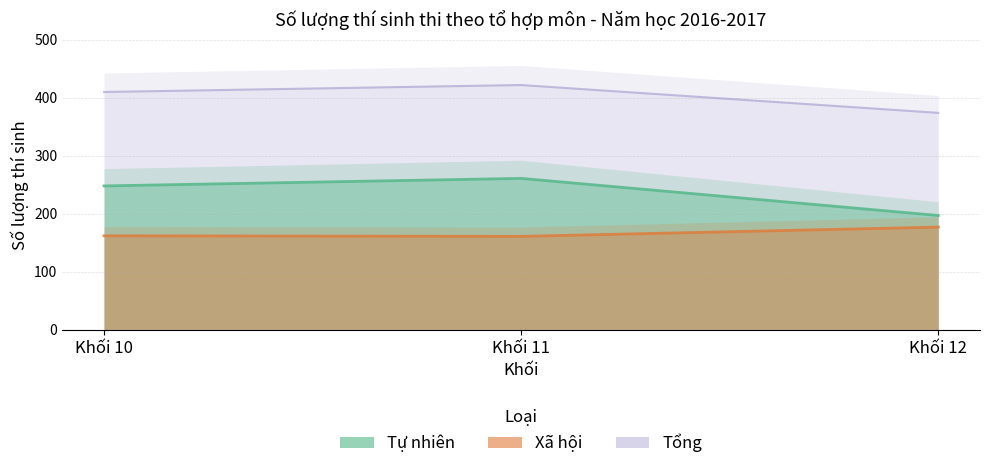

Where does the Xã hội series first go above 162?

Khối 12